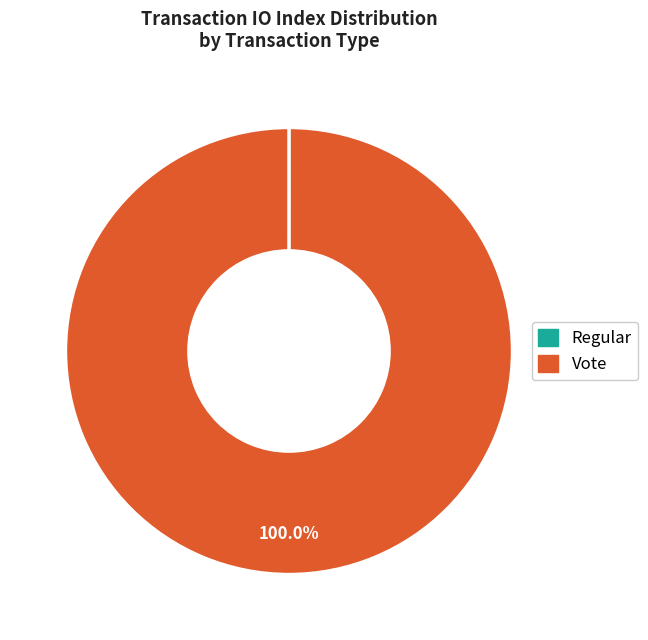

Which category accounts for the majority?

Vote